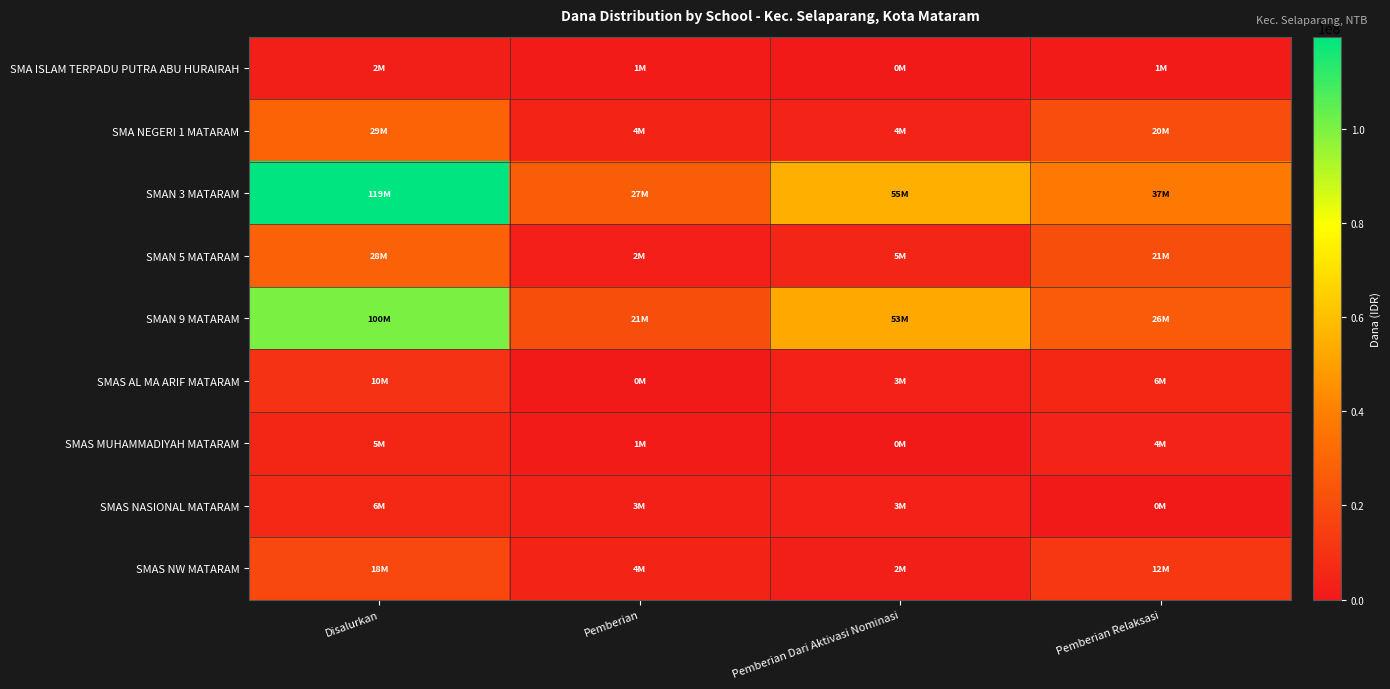

Reading left to right, extract all data points from this chart.

SMA ISLAM TERPADU PUTRA ABU HURAIRAH: Disalurkan=2000000	Pemberian=1000000	Pemberian Dari Aktivasi Nominasi=0	Pemberian Relaksasi=1000000
SMA NEGERI 1 MATARAM: Disalurkan=29000000	Pemberian=4500000	Pemberian Dari Aktivasi Nominasi=4000000	Pemberian Relaksasi=20500000
SMAN 3 MATARAM: Disalurkan=119500000	Pemberian=27000000	Pemberian Dari Aktivasi Nominasi=55000000	Pemberian Relaksasi=37500000
SMAN 5 MATARAM: Disalurkan=28500000	Pemberian=2500000	Pemberian Dari Aktivasi Nominasi=5000000	Pemberian Relaksasi=21000000
SMAN 9 MATARAM: Disalurkan=100000000	Pemberian=21000000	Pemberian Dari Aktivasi Nominasi=53000000	Pemberian Relaksasi=26000000
SMAS AL MA ARIF MATARAM: Disalurkan=10000000	Pemberian=500000	Pemberian Dari Aktivasi Nominasi=3500000	Pemberian Relaksasi=6000000
SMAS MUHAMMADIYAH MATARAM: Disalurkan=5500000	Pemberian=1000000	Pemberian Dari Aktivasi Nominasi=500000	Pemberian Relaksasi=4000000
SMAS NASIONAL MATARAM: Disalurkan=6500000	Pemberian=3000000	Pemberian Dari Aktivasi Nominasi=3500000	Pemberian Relaksasi=0
SMAS NW MATARAM: Disalurkan=18500000	Pemberian=4500000	Pemberian Dari Aktivasi Nominasi=2000000	Pemberian Relaksasi=12000000